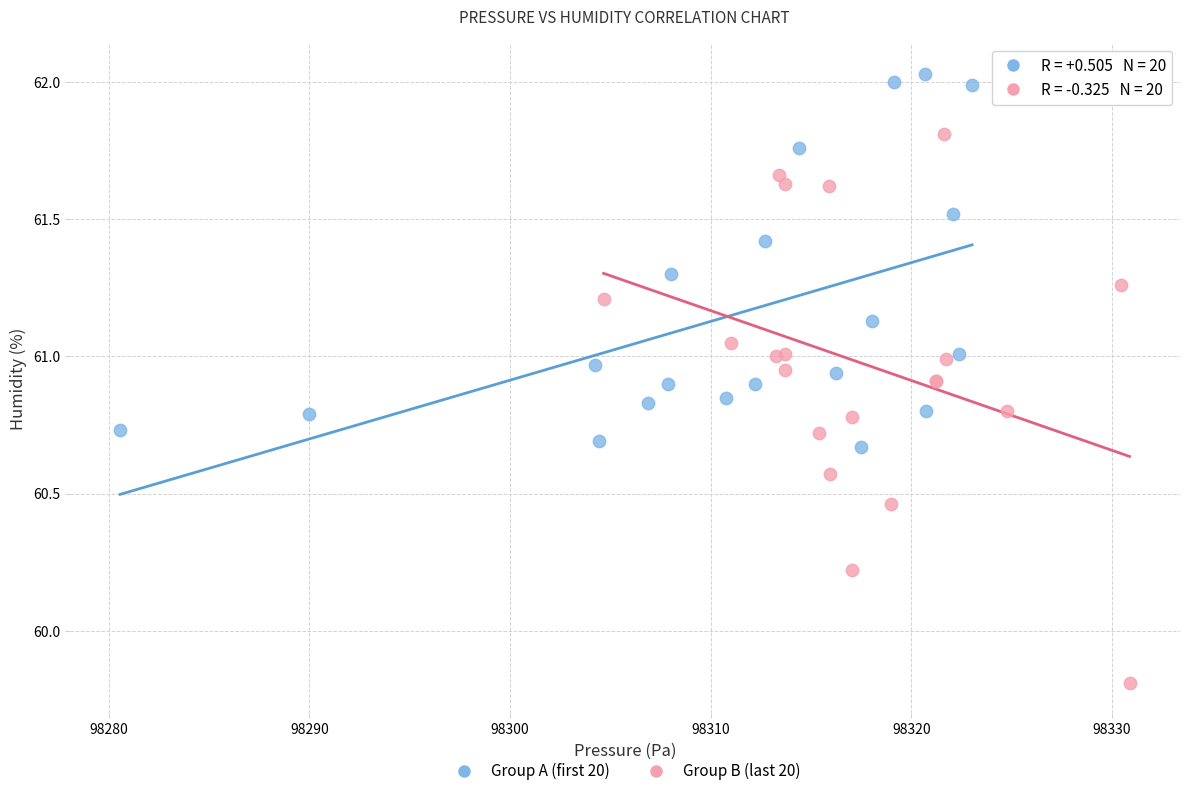

Which series contains the highest Y value?

Group A (first 20)